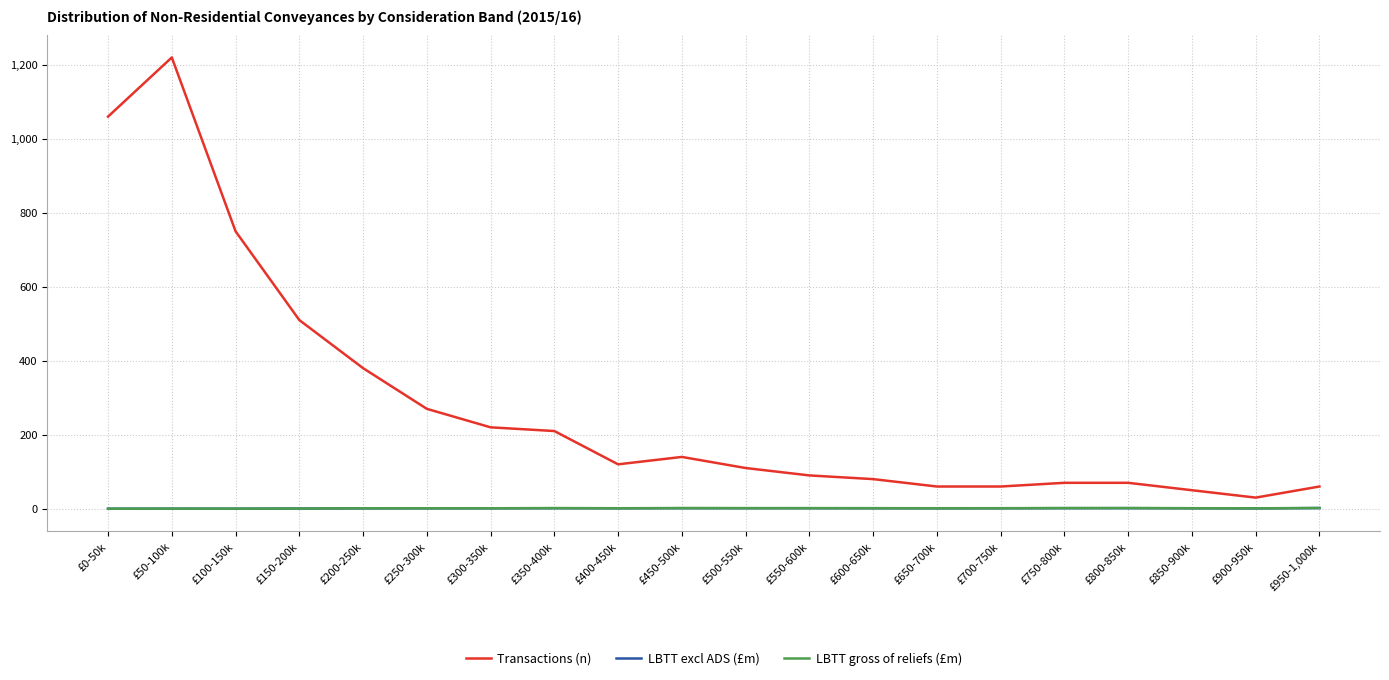

What position from the right is £300-350k?

14